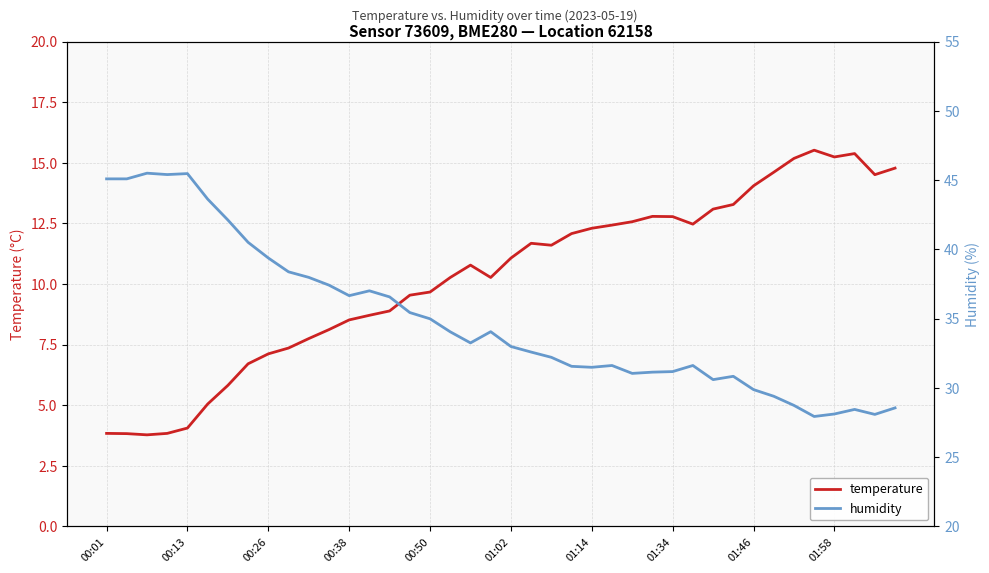

True or false: humidity has a value of 30.8 at 31.

True